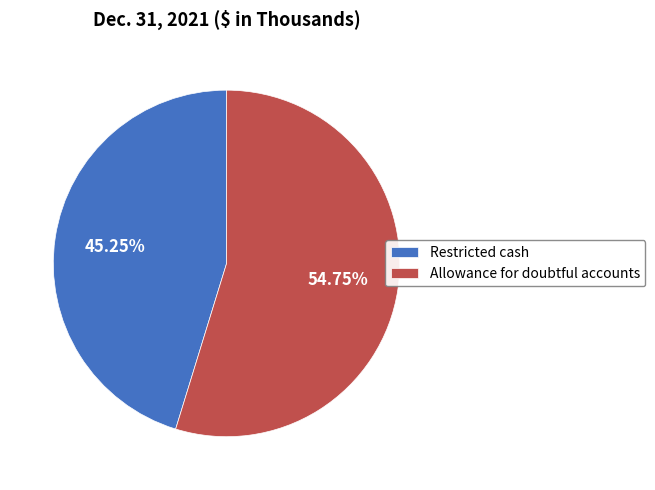

Count the number of slices in the pie.

2